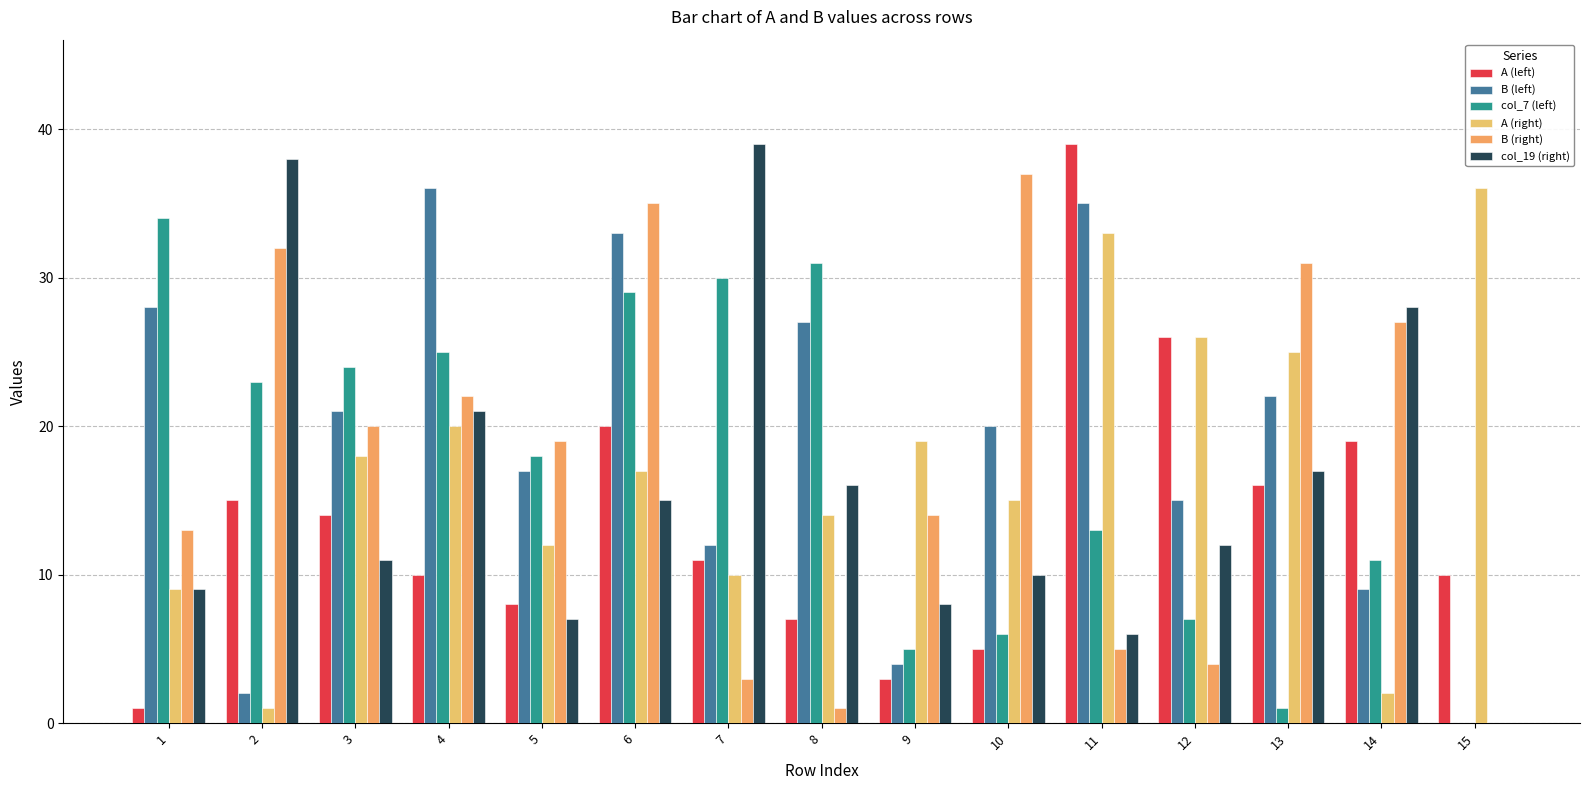

Which label corresponds to the largest value in the chart?

11